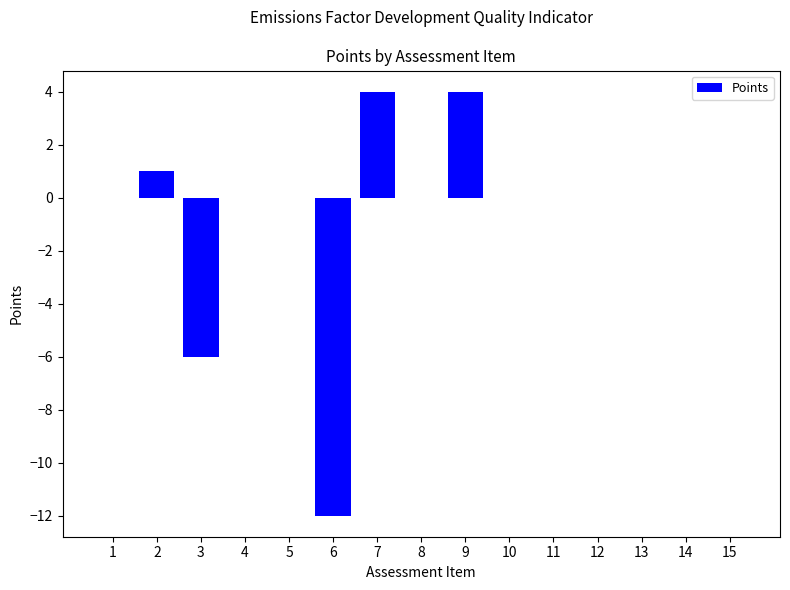

Reading left to right, what are all the values shown in this chart?

1=0	2=1	3=-6	4=0	5=0	6=-12	7=4	8=0	9=4	10=0	11=0	12=0	13=0	14=0	15=0